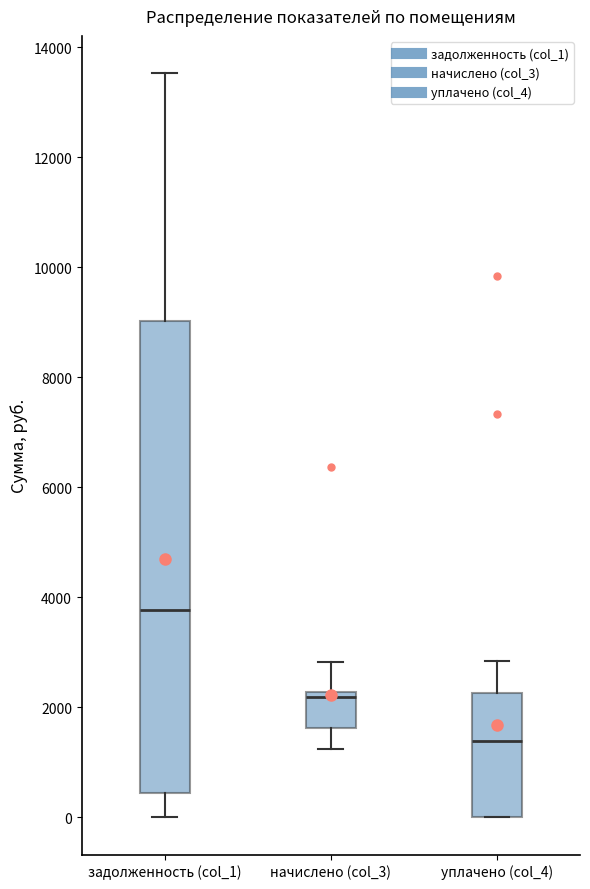

Which box is the tallest, from its lower edge to its upper edge?

задолженность (col_1)